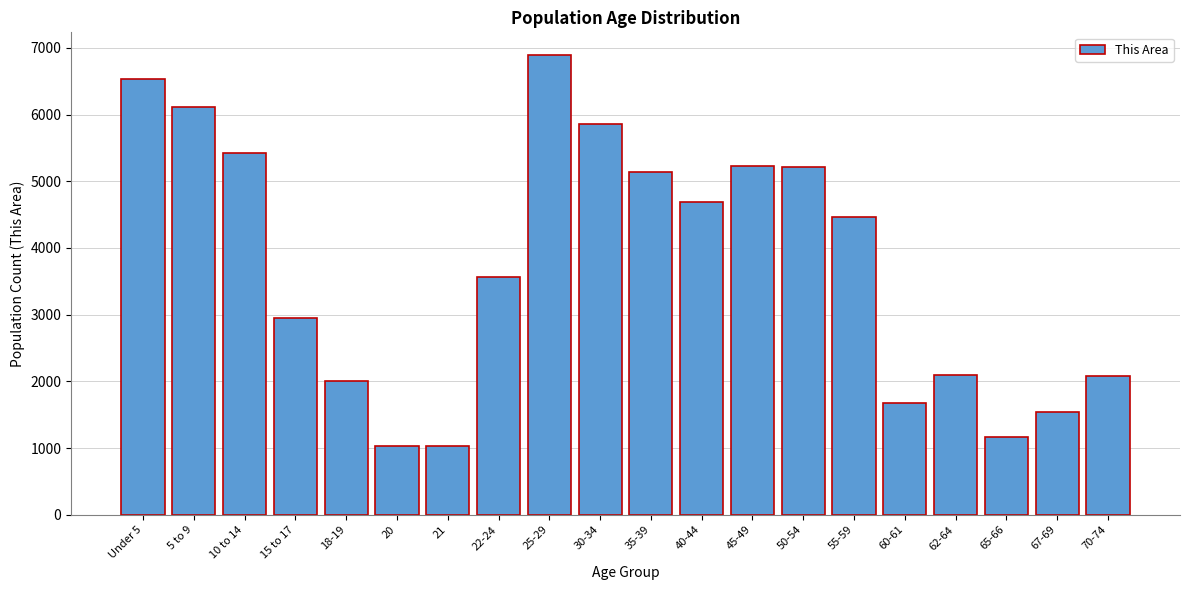

What is the value of the 8th bar from the left?

3572